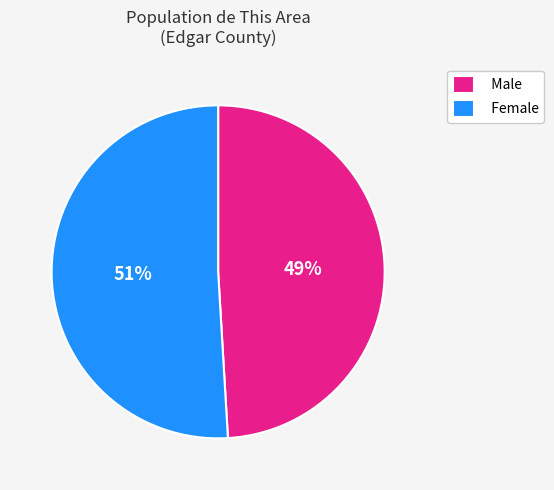

Do Female and Male together represent more than half of the pie?

Yes